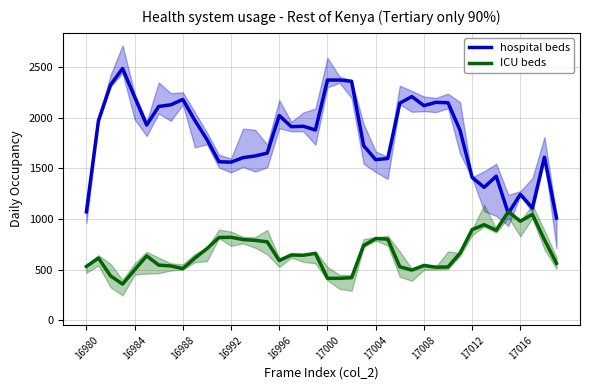

How many values in the hospital beds series exceed 1911?

20